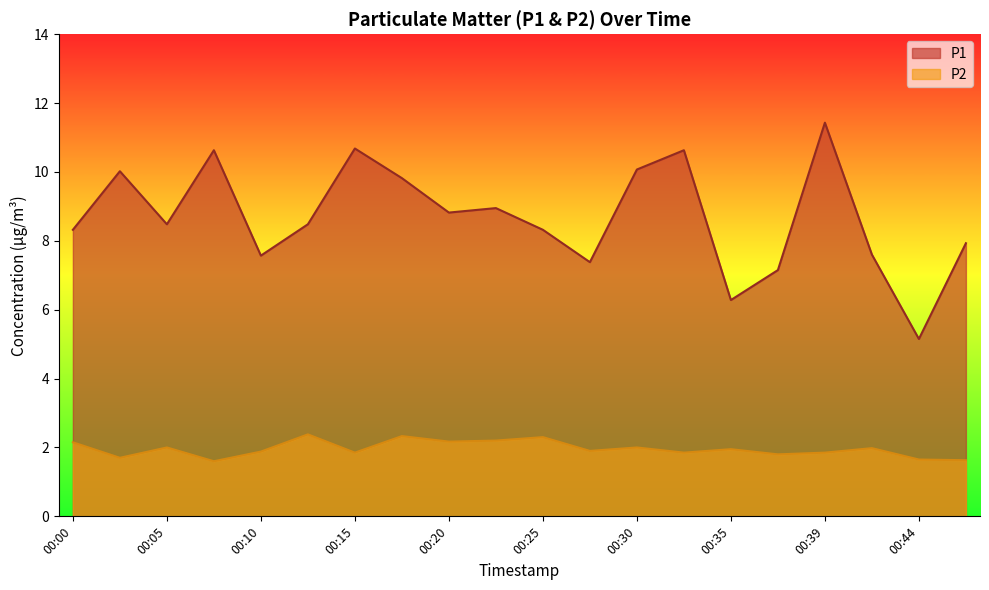

Where is the first local maximum for P2?

00:05